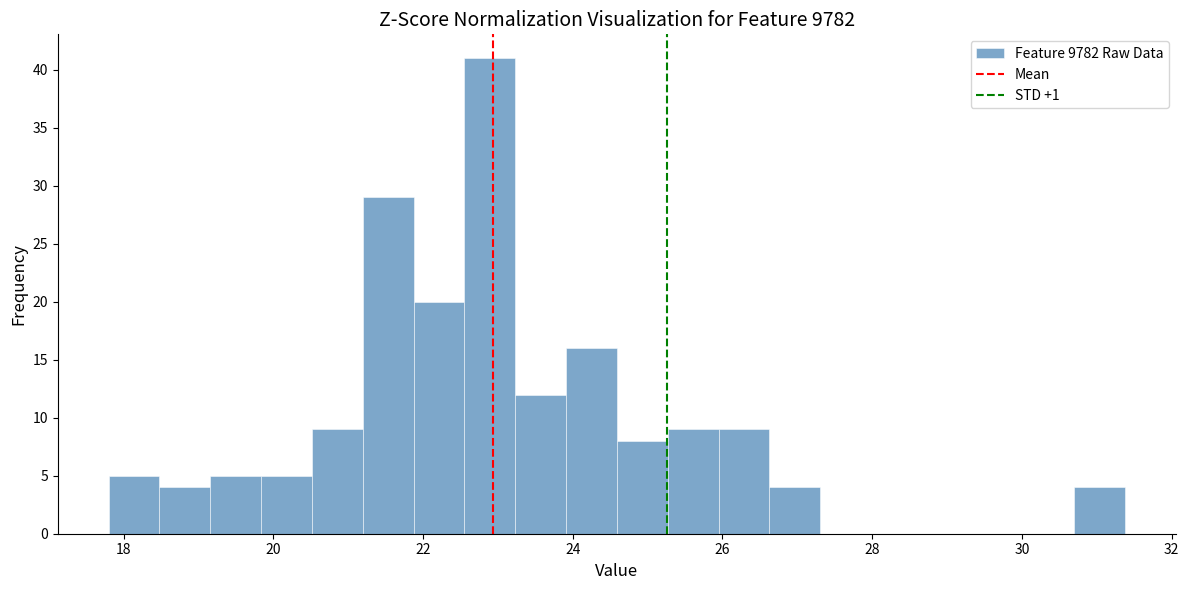

Around what value on the x-axis is the tallest bar? Give the approximate position of its centre, as read against the axis.

22.8